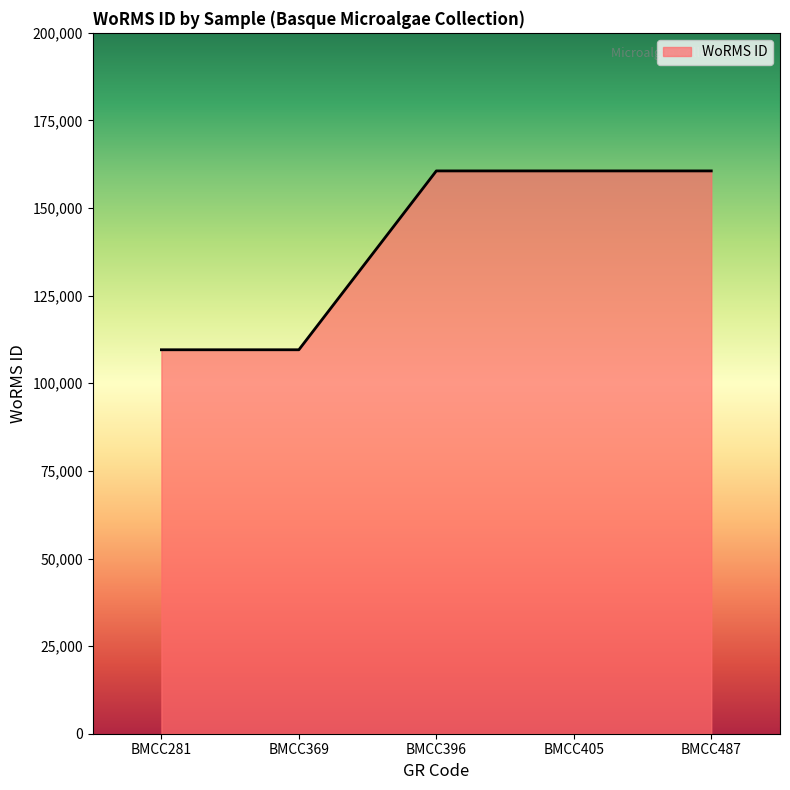

The value at BMCC405 is 218828. True or false?

False